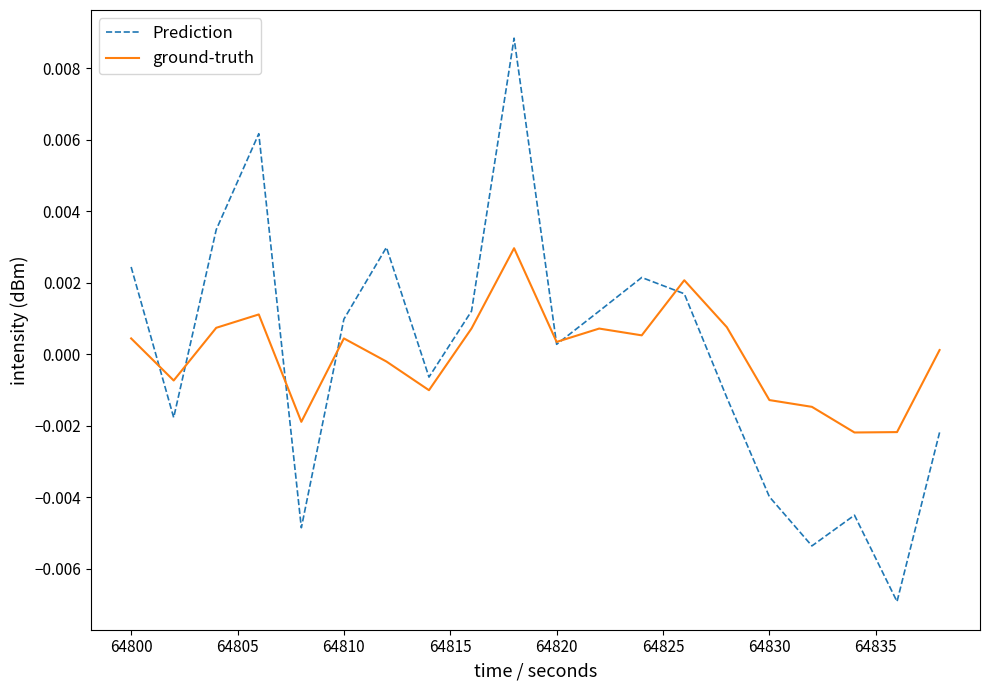

Which series has the widest spread of values?

Prediction